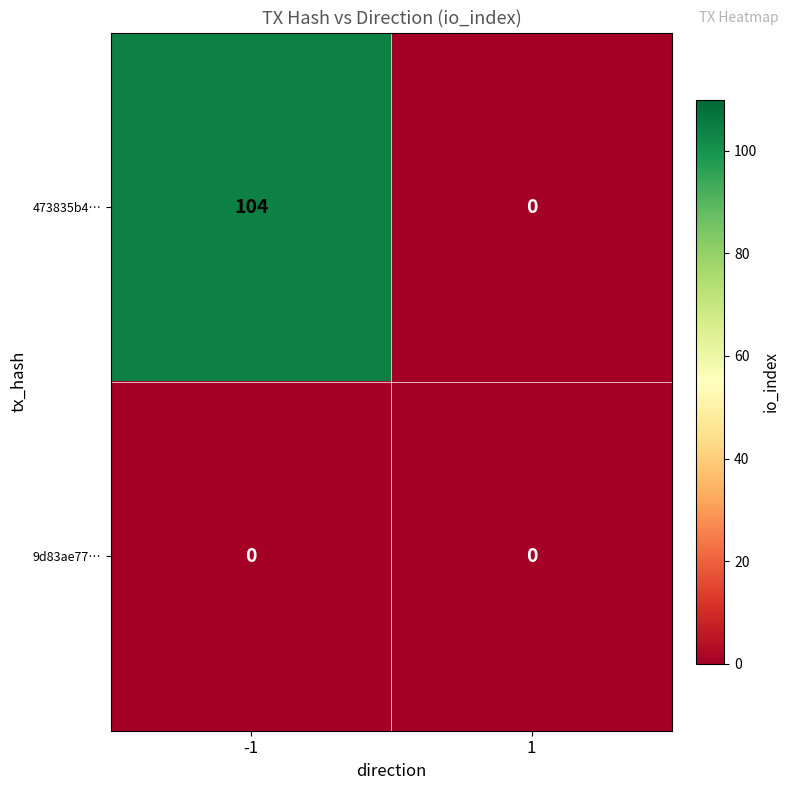

How many data points does each series have?

2